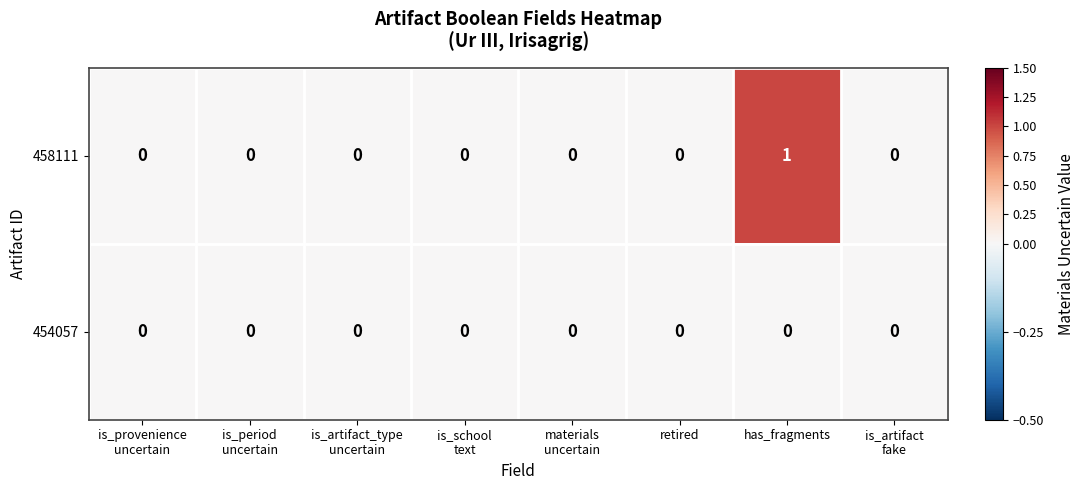

Reading right to left, extract all data points from this chart.

458111: 0	1	0	0	0	0	0	0
454057: 0	0	0	0	0	0	0	0